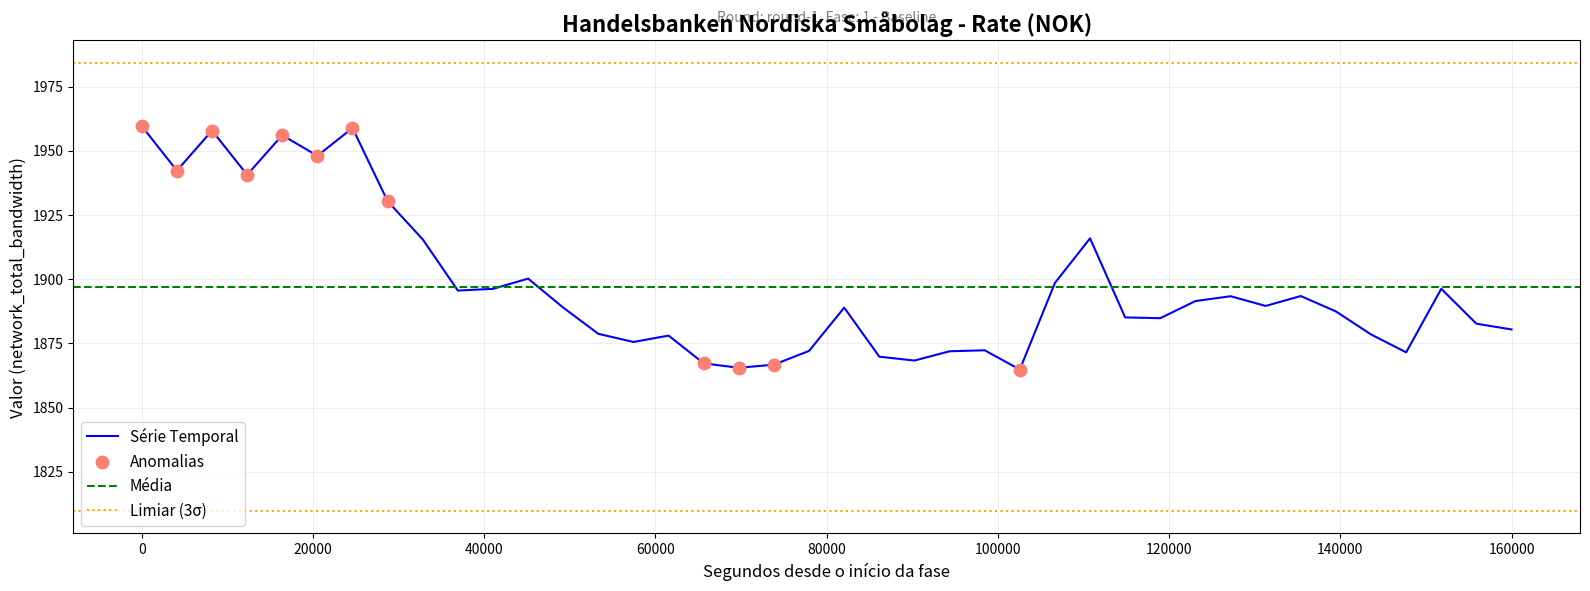

What is the lowest value of the Série Temporal series?

1864.8